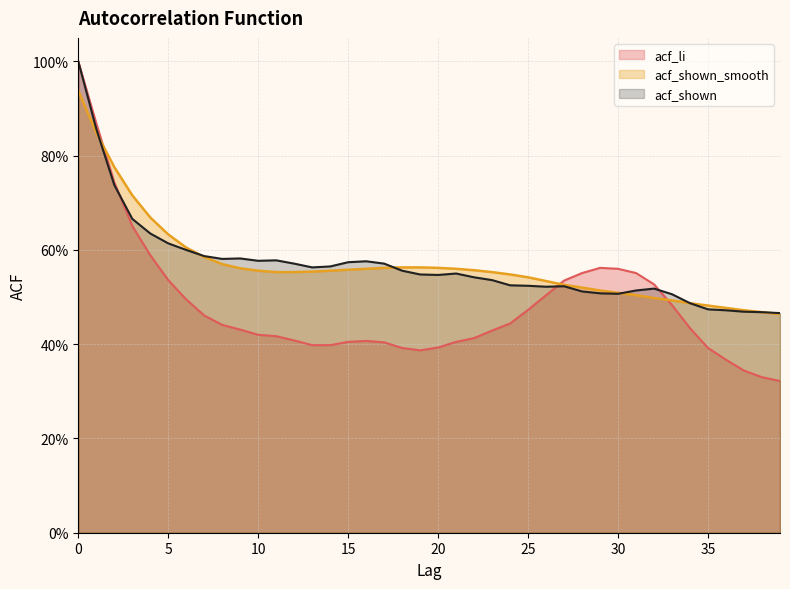

Where is the first local maximum for acf_shown?

9